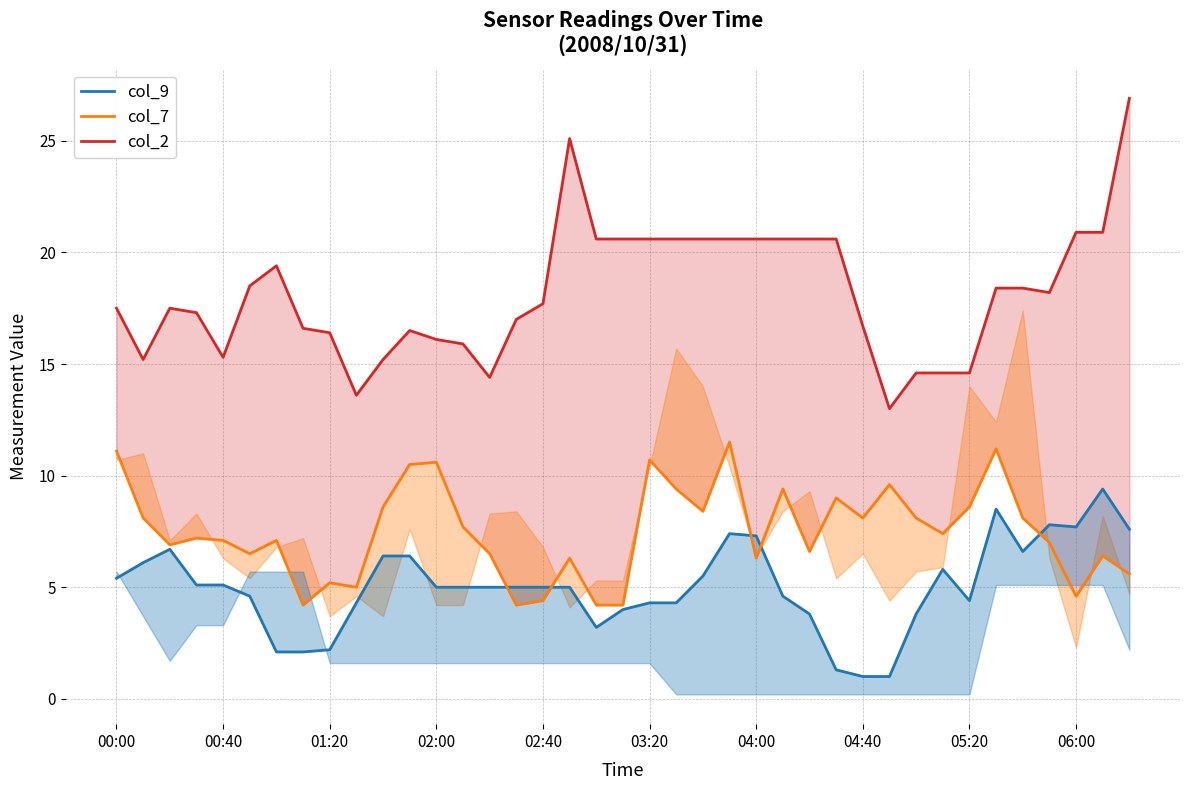

What is the minimum value for col_2?

13.0